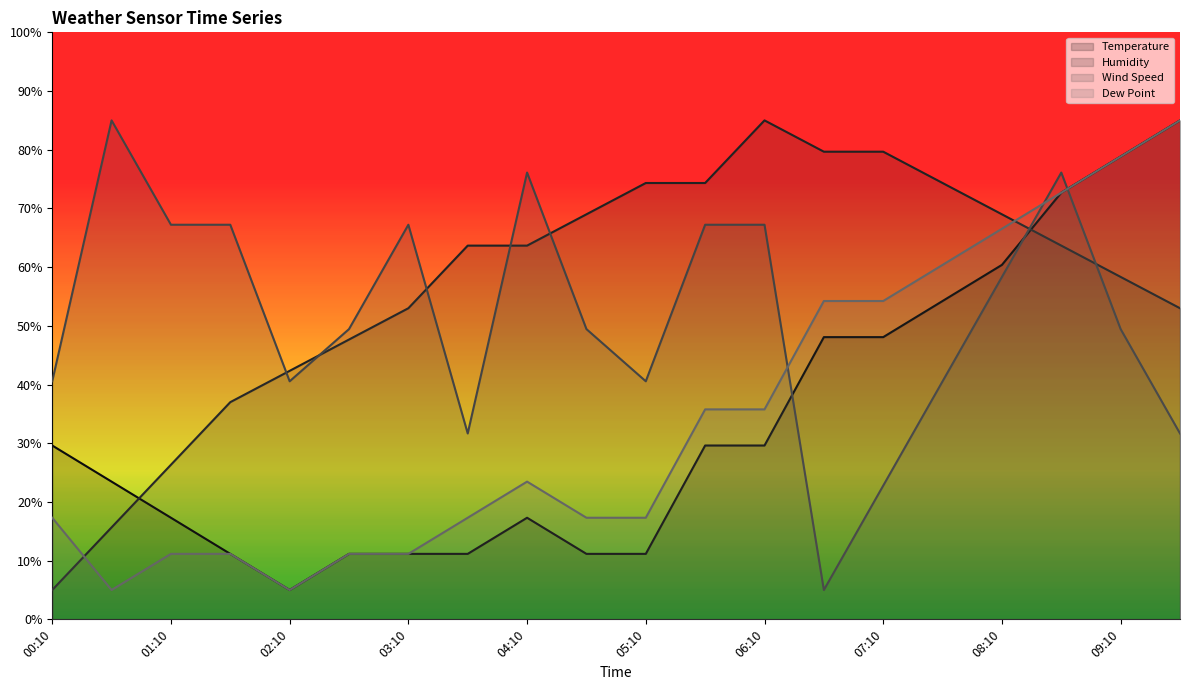

What is the sum of all Wind Speed values?

1033.3